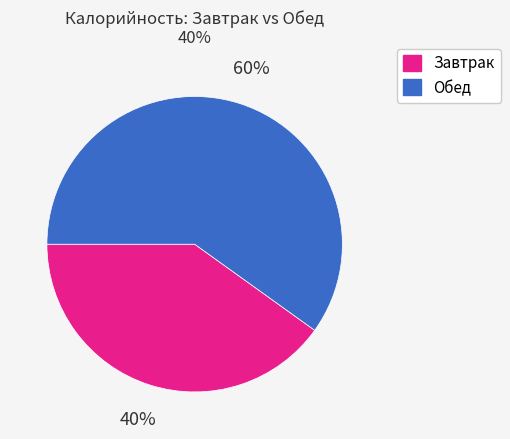

Rank the categories by value from lowest to highest.

Завтрак, Обед